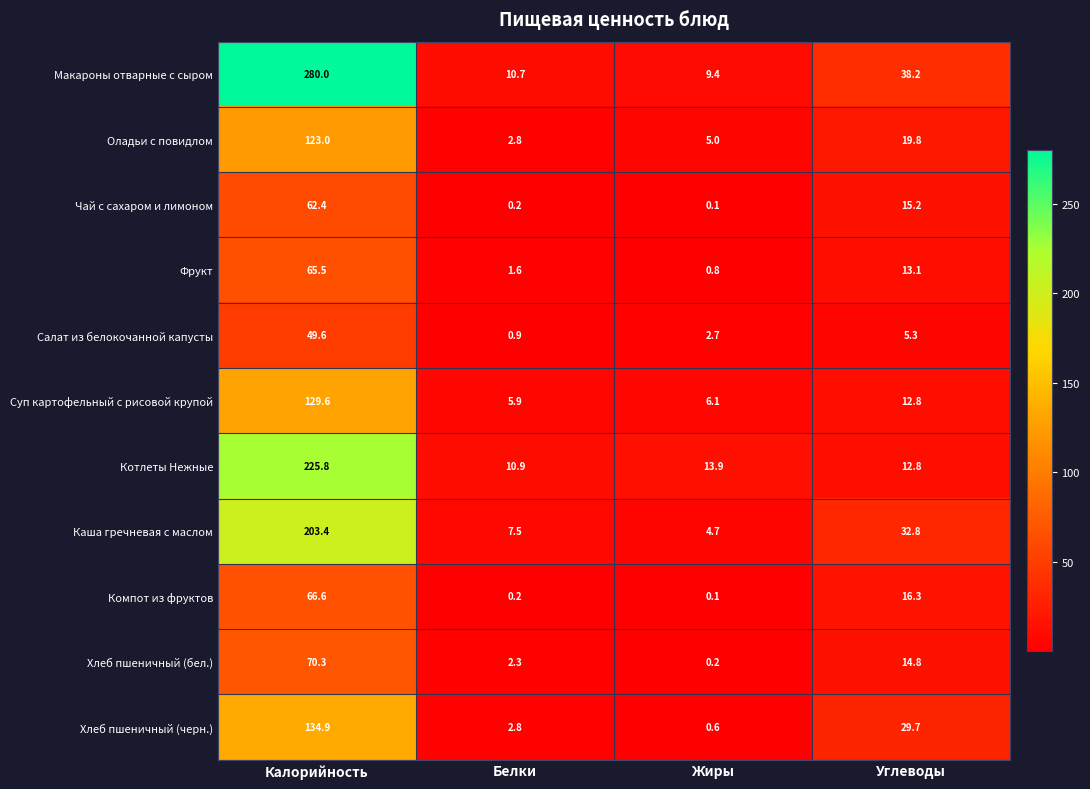

What is the difference between the highest and lowest values at Углеводы?

32.9